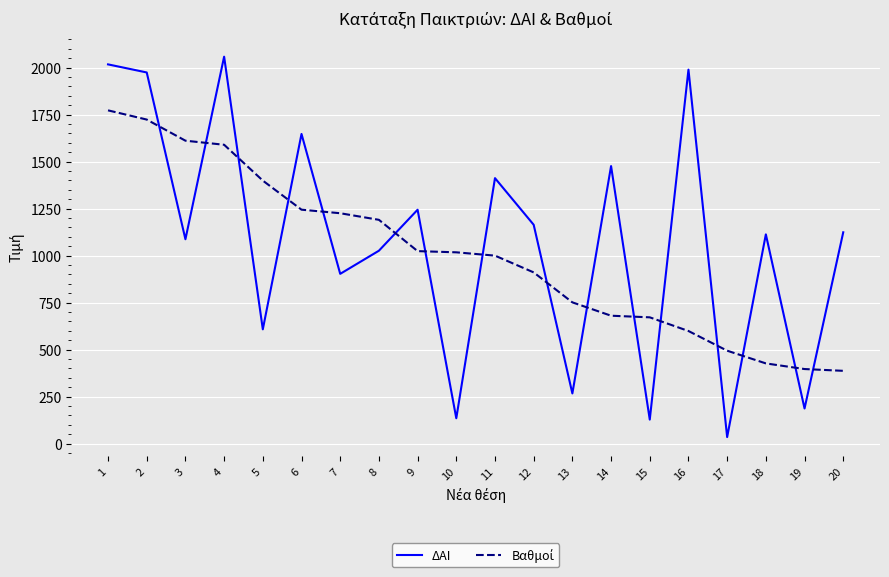

At which label does ΔΑΙ reach its peak?

4